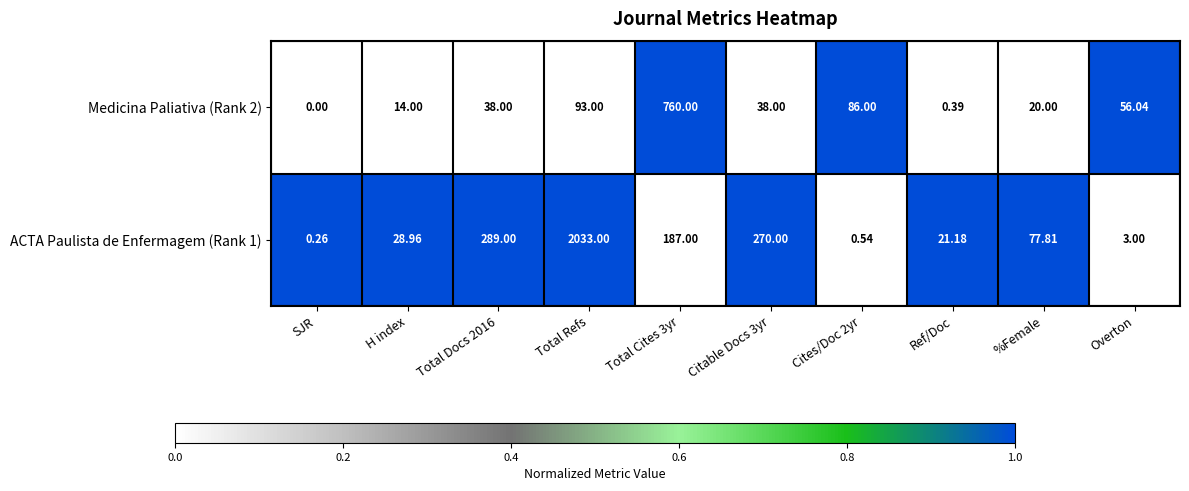

What is the total value across all series at Ref/Doc?

21.6